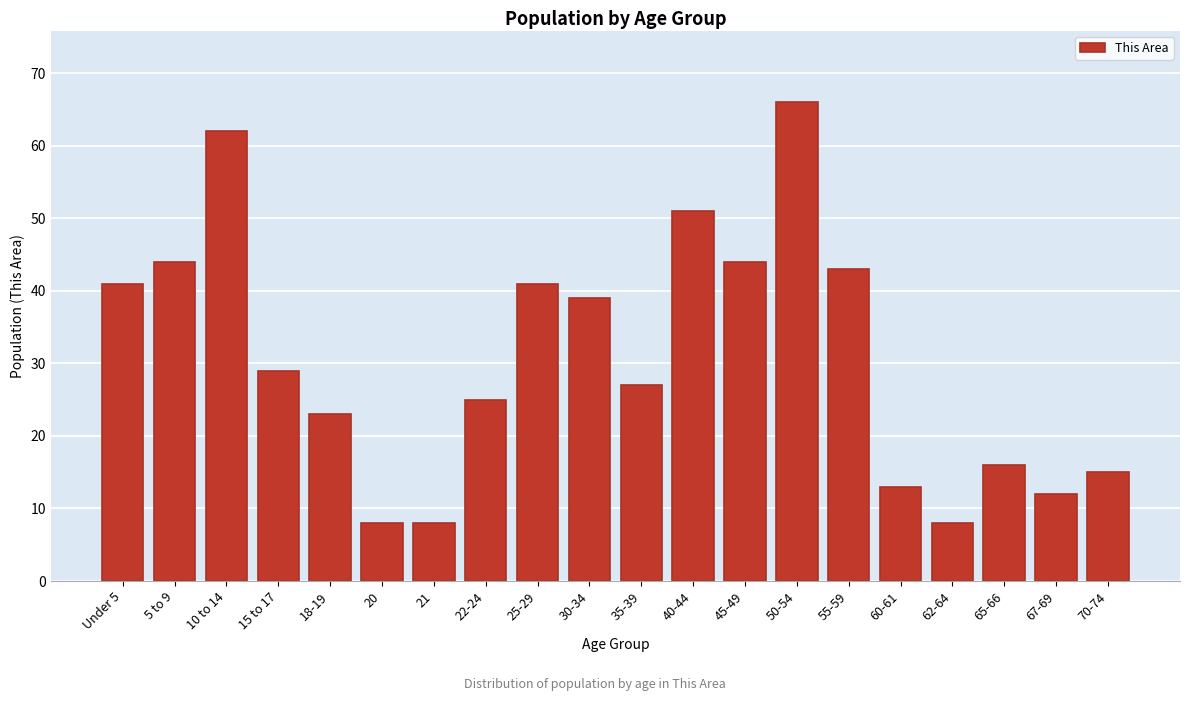

Reading right to left, what are all the values shown in this chart?

15	12	16	8	13	43	66	44	51	27	39	41	25	8	8	23	29	62	44	41